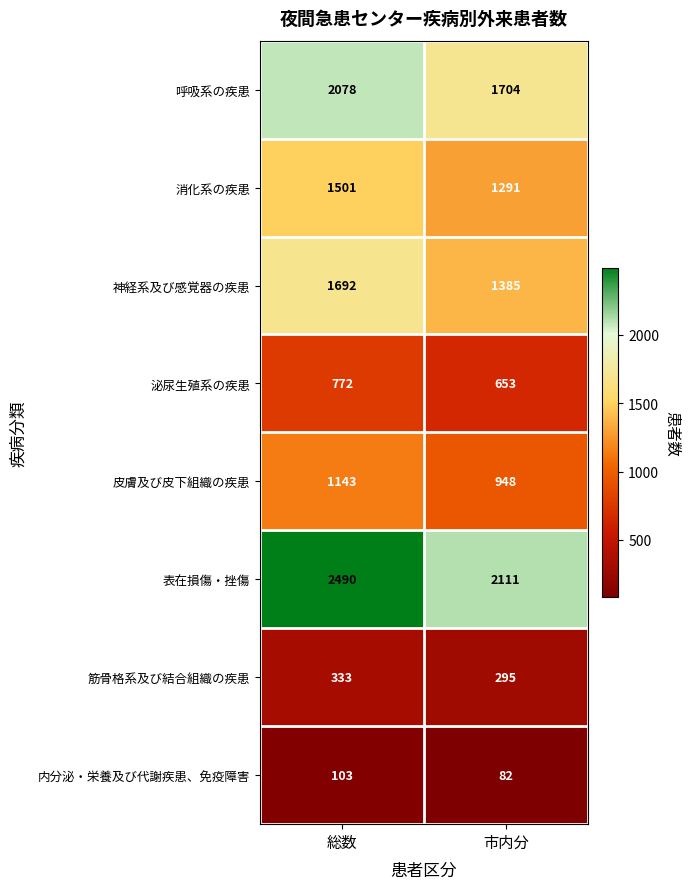

At which label does 内分泌・栄養及び代謝疾患、免疫障害 reach its minimum?

市内分